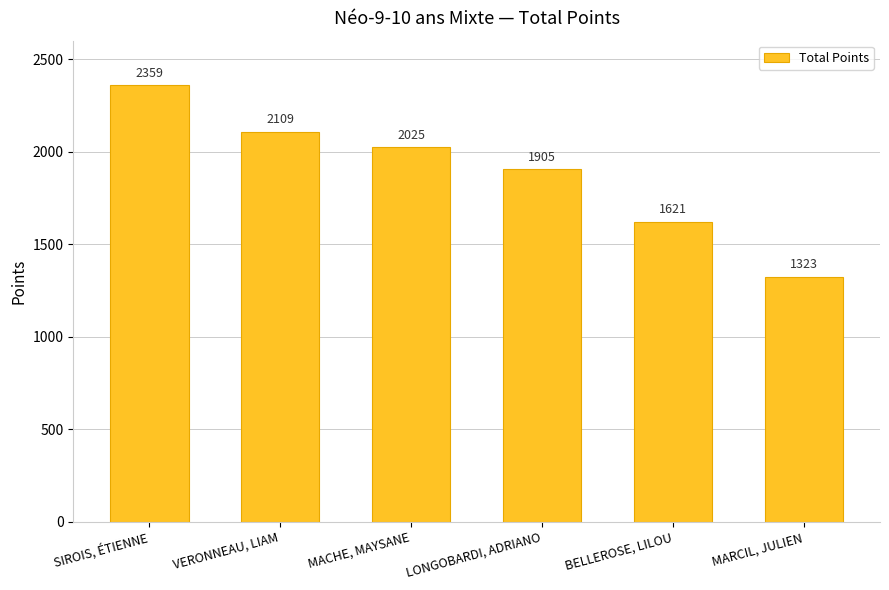

At which label does the data first exceed 2025?

SIROIS, ÉTIENNE